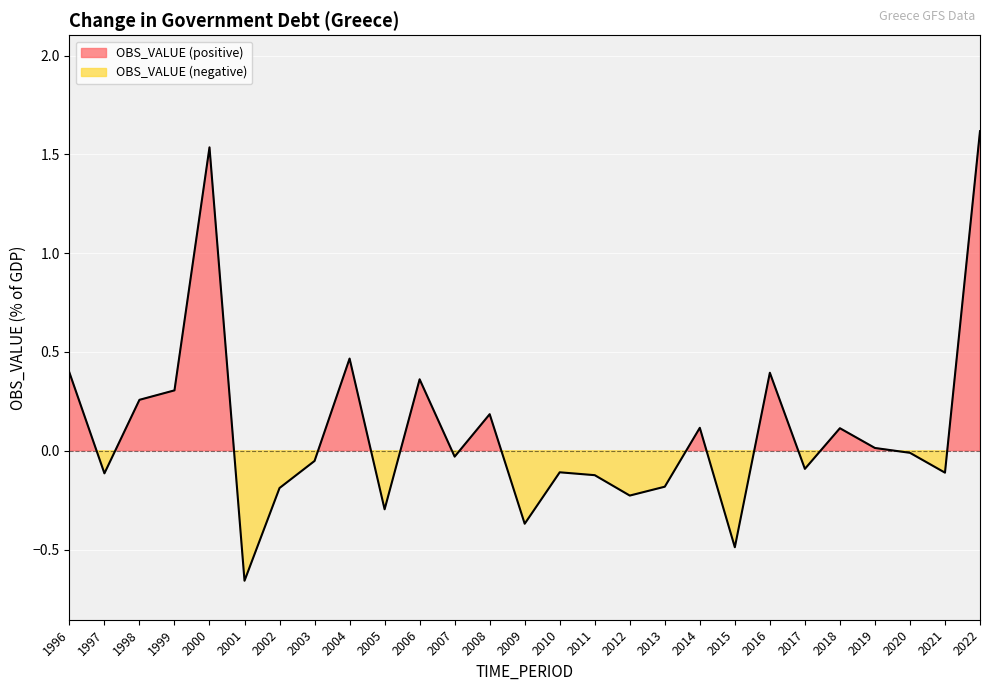

True or false: the data shows -0.4 at 2012.

False